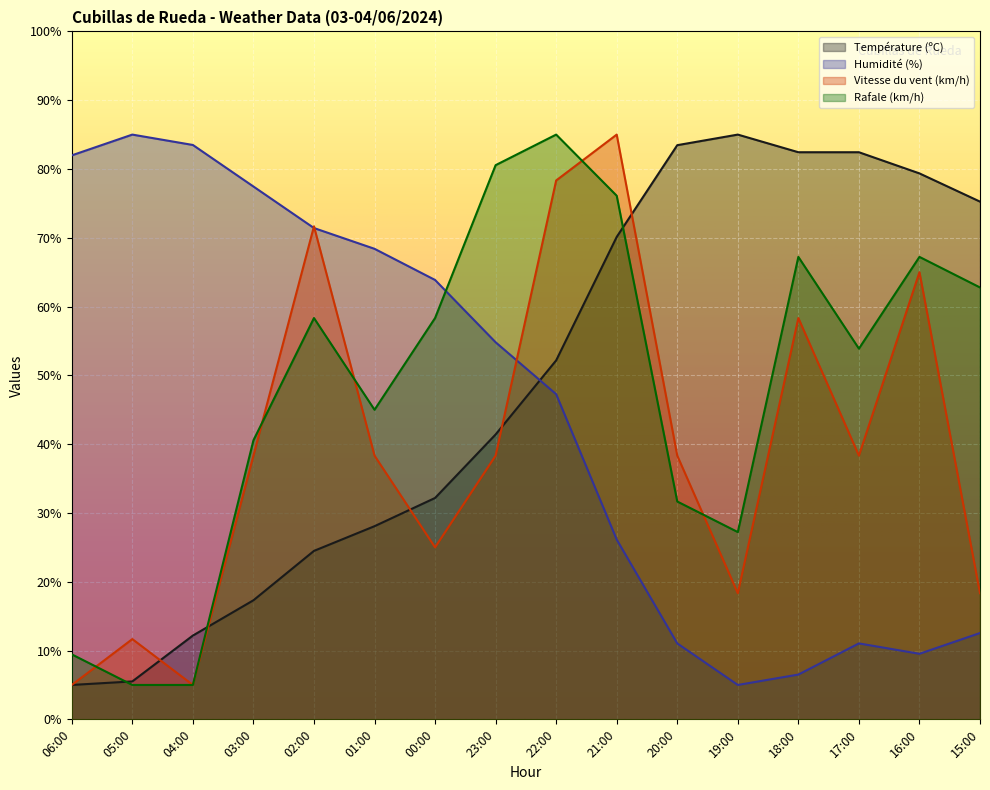

What is the sum of the Température (ºC) values at 06:00 and 23:00?

46.4